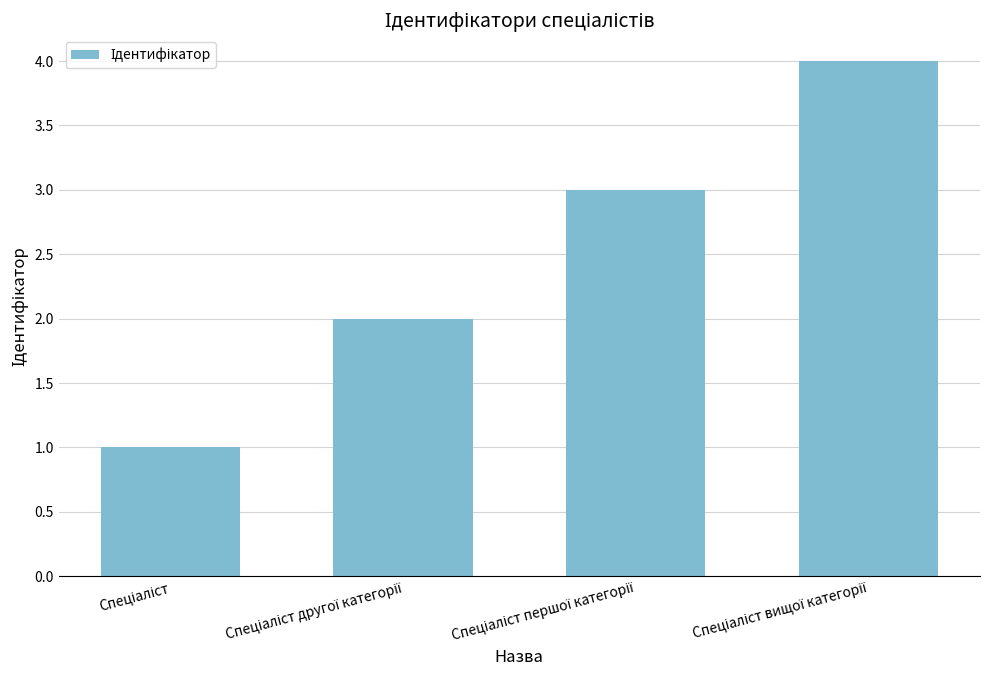

What is the value of the 1st bar from the left?

1